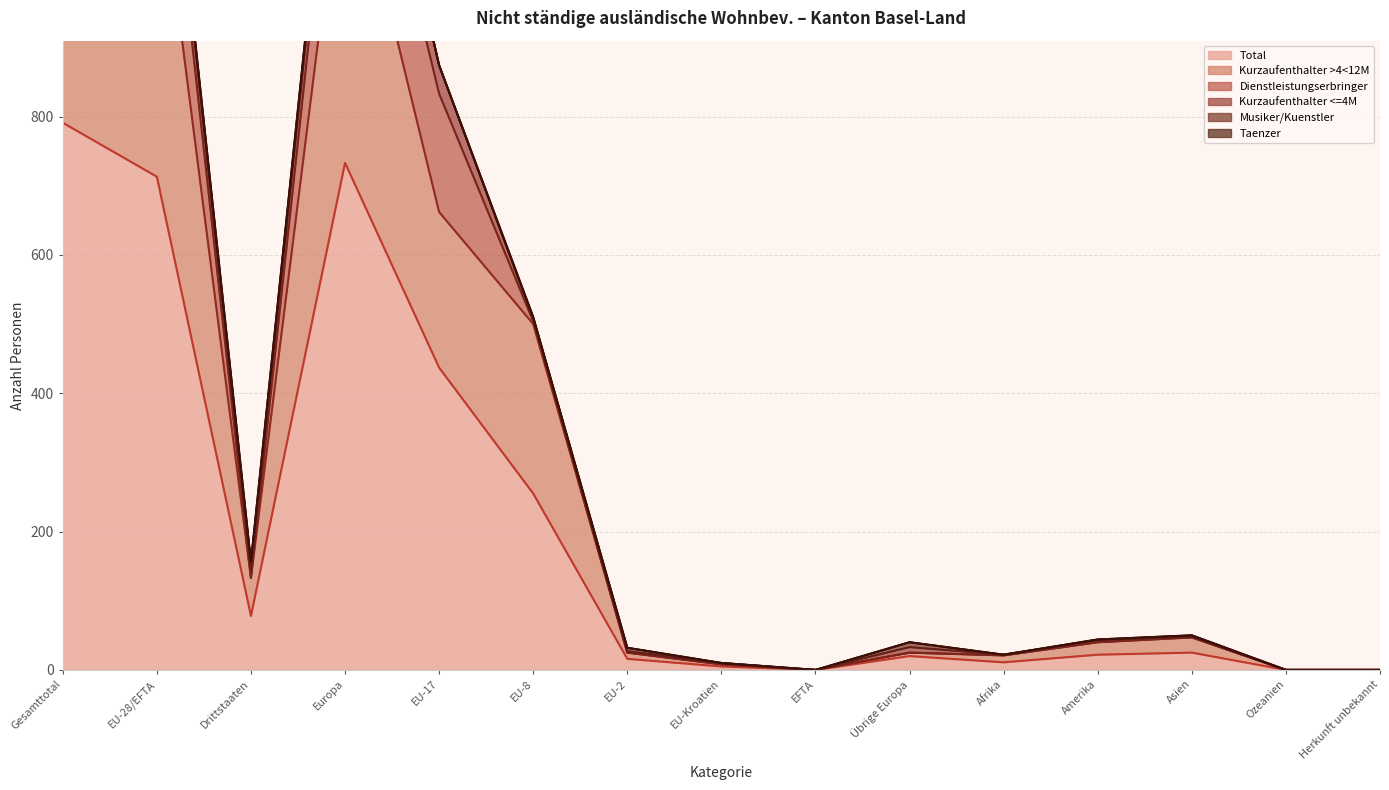

Rank the categories by Taenzer value from highest to lowest.

Gesamttotal, EU-28/EFTA, Drittstaaten, Europa, EU-17, EU-8, EU-2, EU-Kroatien, EFTA, Übrige Europa, Afrika, Amerika, Asien, Ozeanien, Herkunft unbekannt